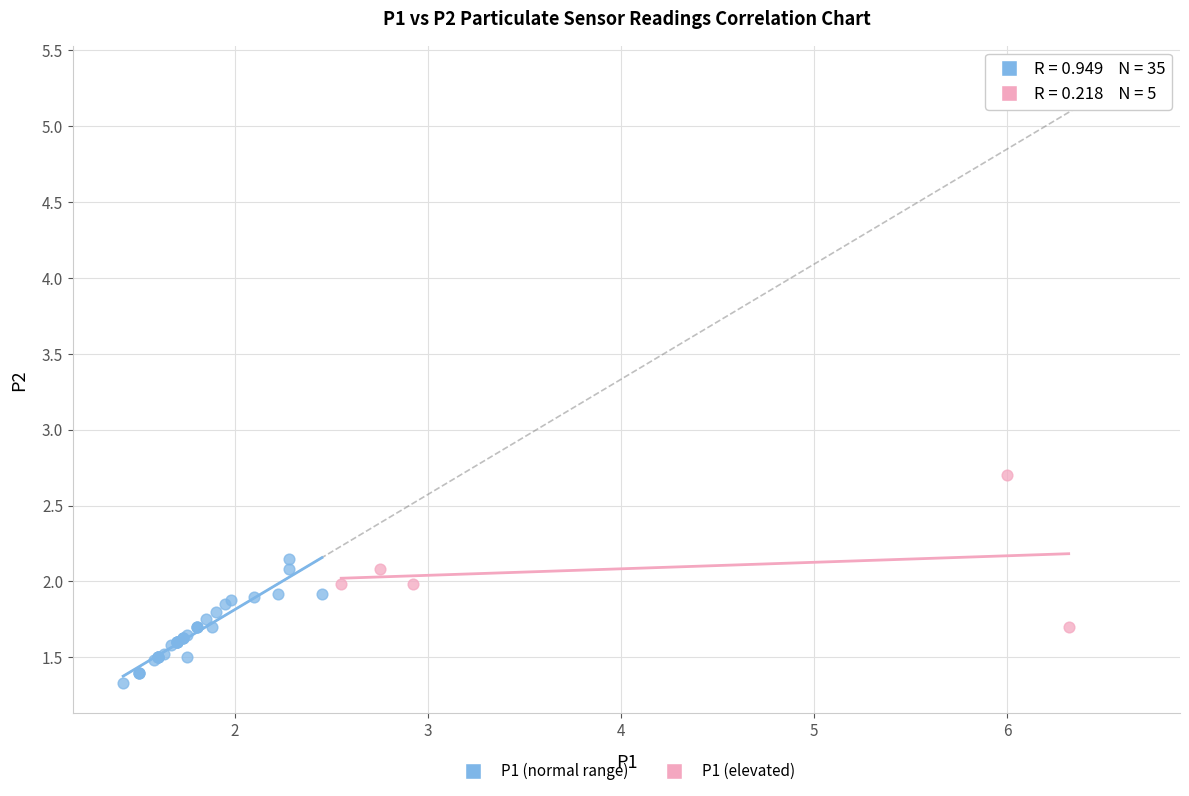

Which series reaches the minimum Y coordinate?

P1 (normal range)